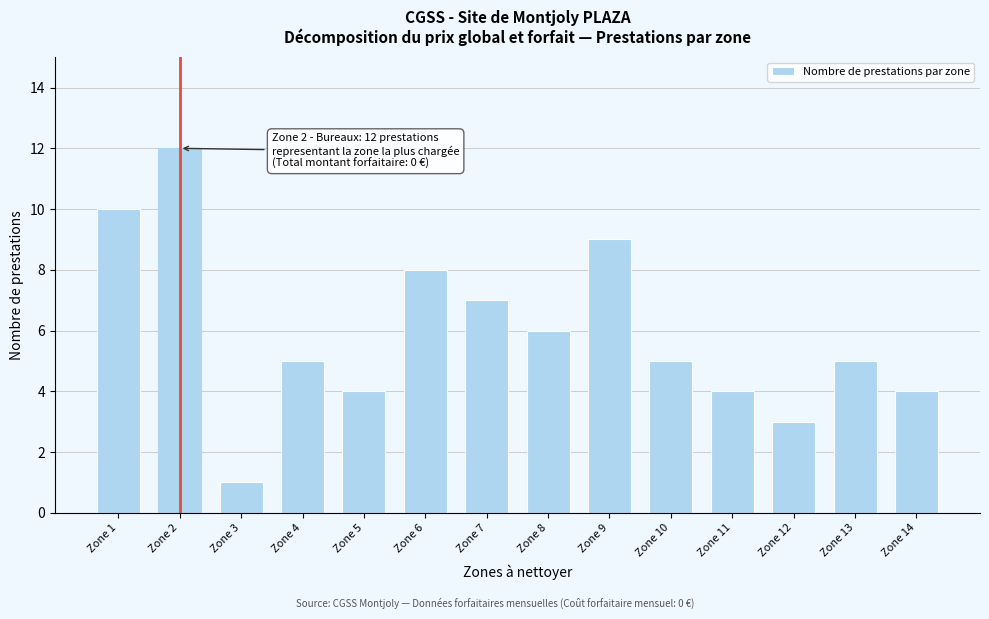

Reading left to right, what are all the values shown in this chart?

10	12	1	5	4	8	7	6	9	5	4	3	5	4